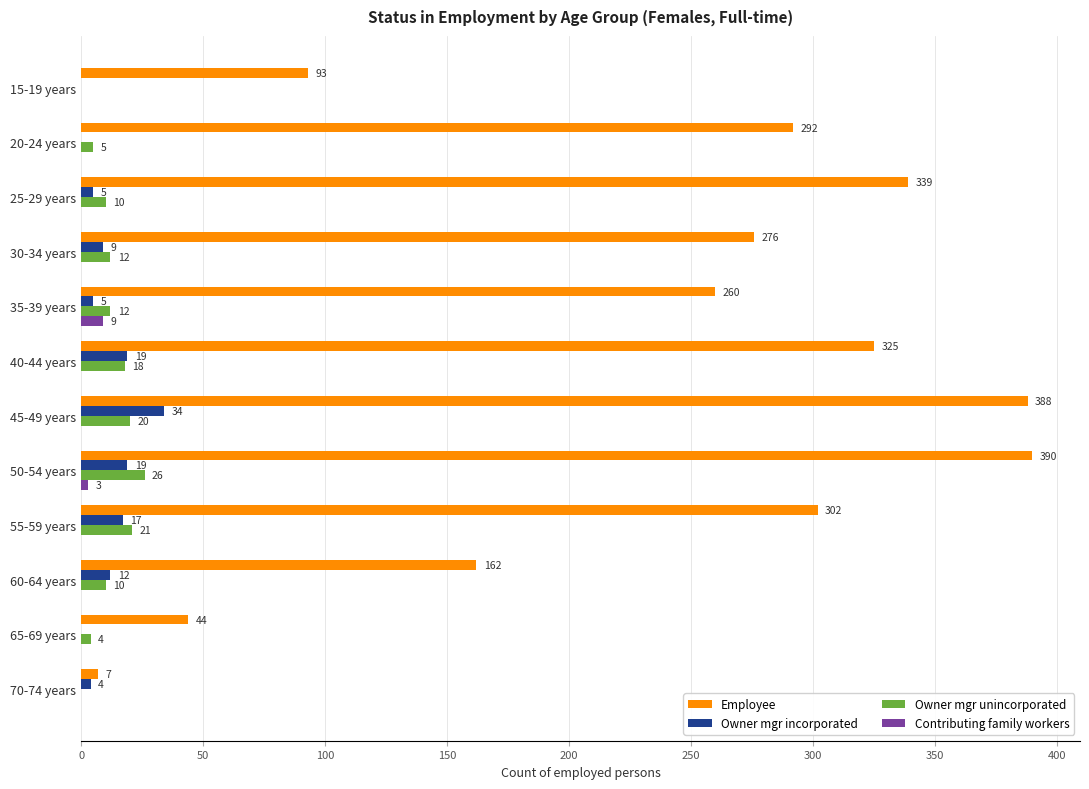

At which category is the sum across all series the highest?

45-49 years